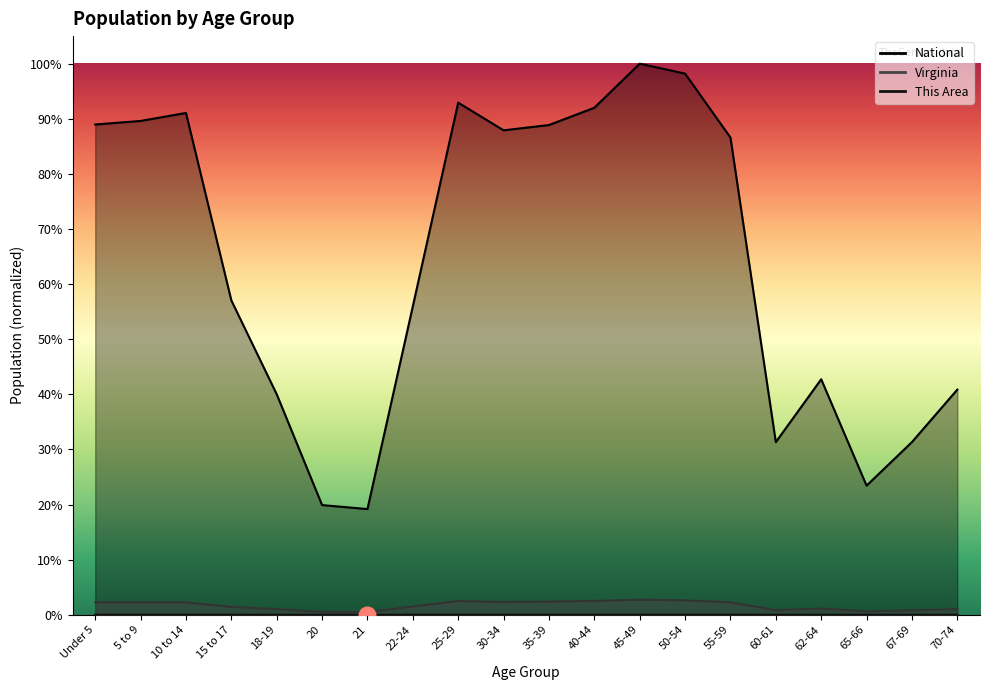

What is the label of the 10th point from the left?

30-34